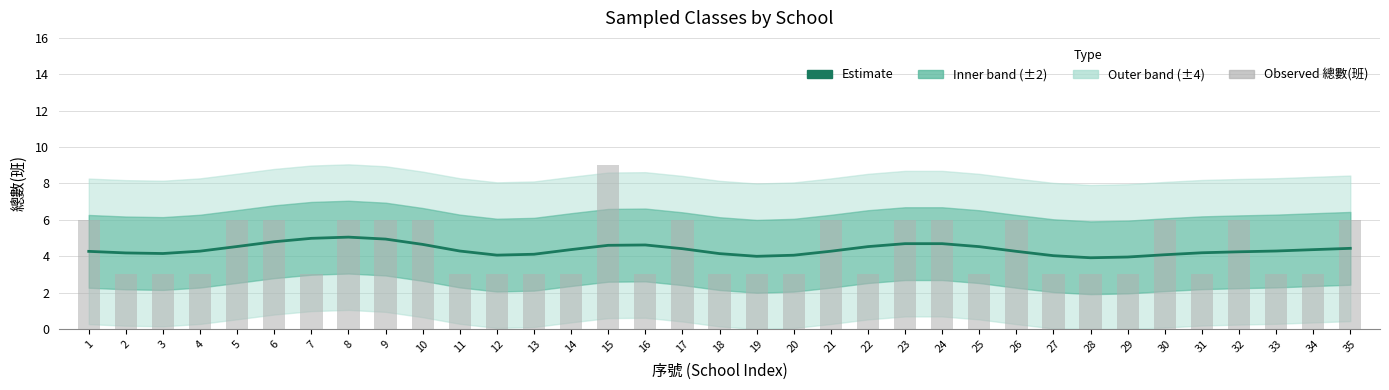

How many data points in Estimate are above 4?

32